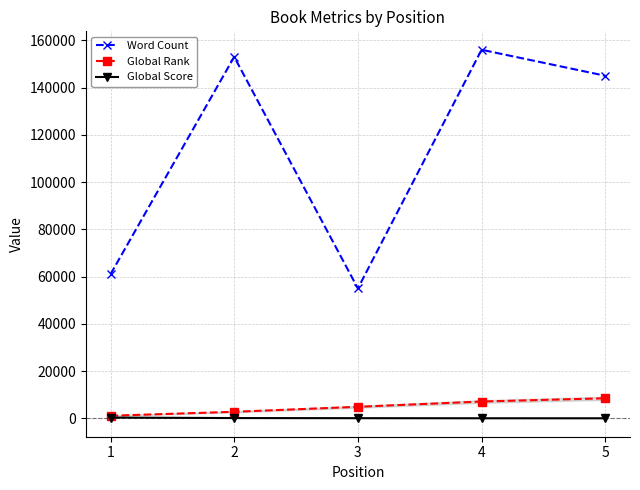

What is the minimum value shown in the chart?

36